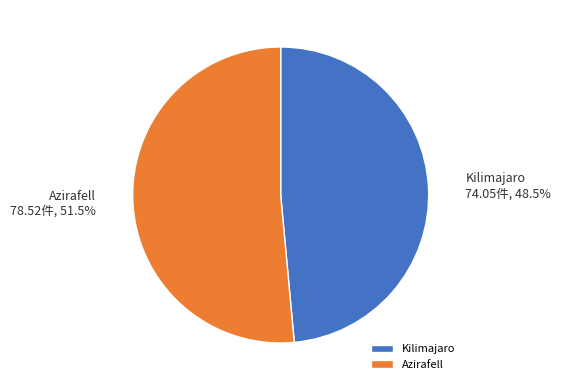

Which has a higher value, Kilimajaro or Azirafell?

Azirafell